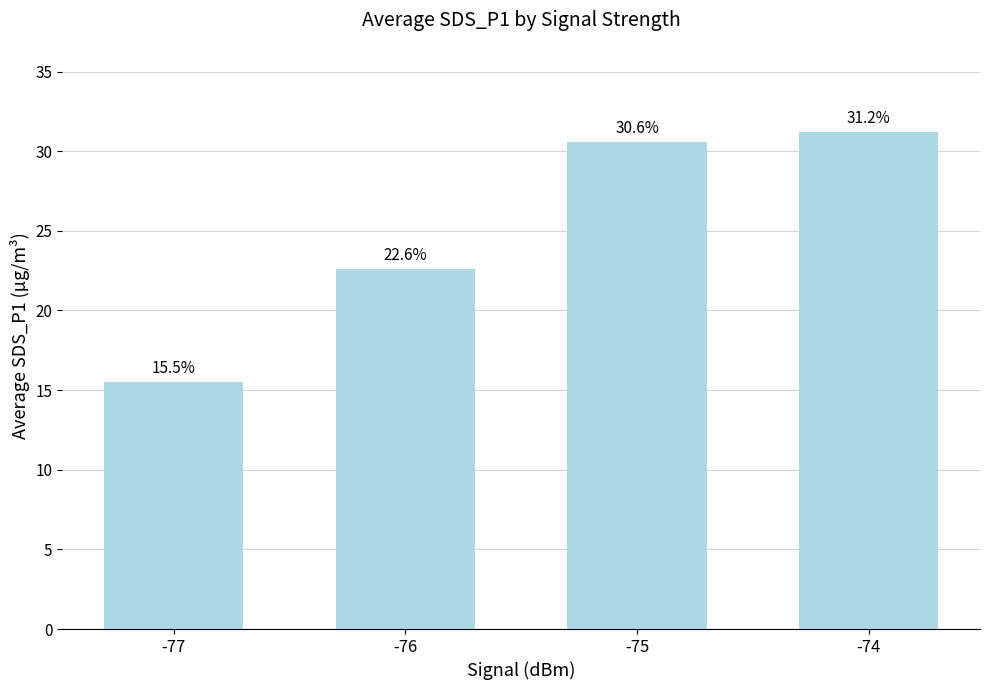

Read the value at -77.

15.5